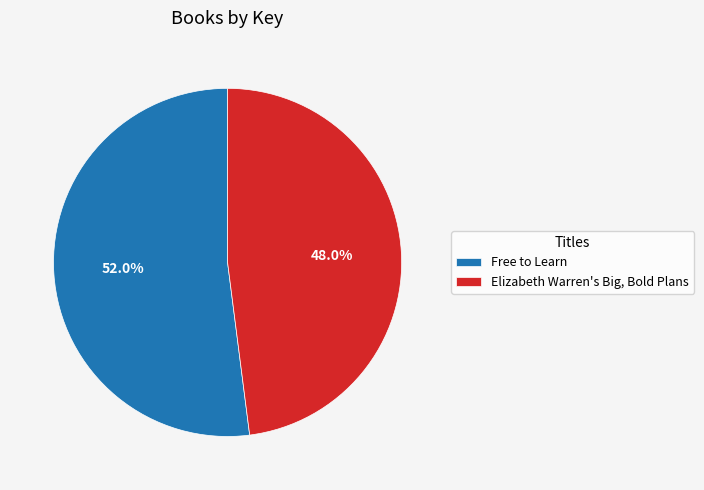

How many segments does this pie chart have?

2